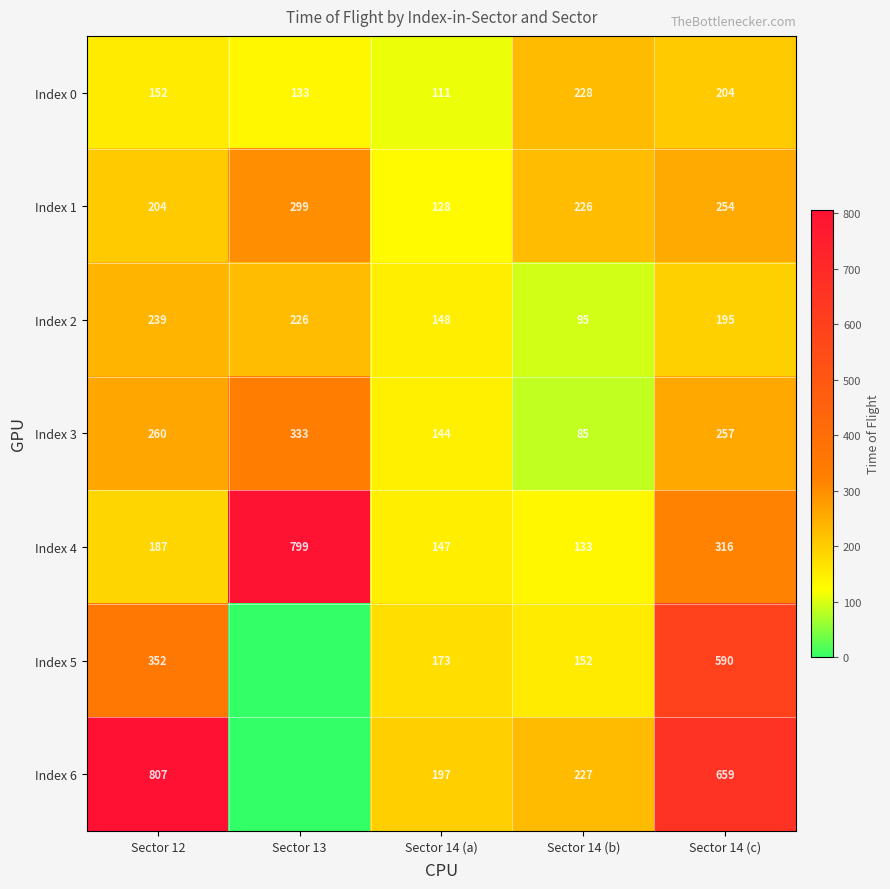

The value of Index 3 at Sector 14 (a) is 203. True or false?

False